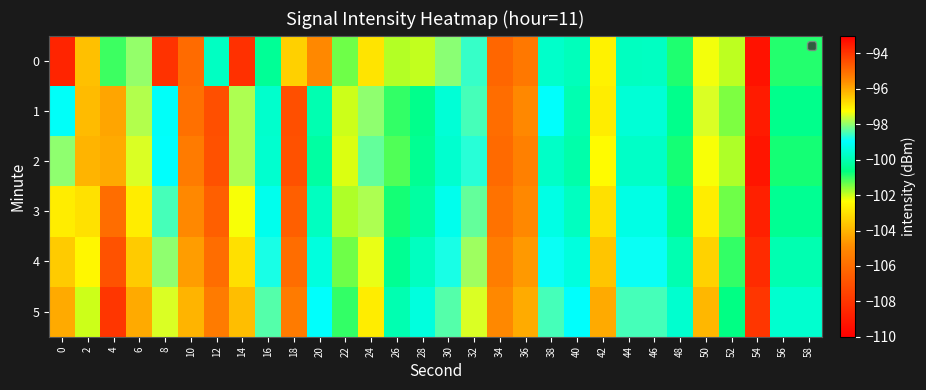

Reading left to right, list all the values displayed in this chart.

0: 0=-93.7	2=-96.3	4=-101.1	6=-98.0	8=-108.1	10=-106.1	12=-99.7	14=-108.2	16=-100.4	18=-96.6	20=-105.0	22=-101.4	24=-96.9	26=-101.8	28=-101.9	30=-98.0	32=-98.6	34=-106.2	36=-105.6	38=-99.7	40=-99.9	42=-97.1	44=-99.8	46=-99.8	48=-100.9	50=-97.3	52=-101.9	54=-109.3	56=-100.9	58=-100.9
1: 0=-99.0	2=-103.8	4=-95.9	6=-97.8	8=-99.0	10=-105.9	12=-107.1	14=-97.8	16=-99.6	18=-107.1	20=-100.0	22=-102.0	24=-98.0	26=-101.0	28=-100.5	30=-99.5	32=-98.5	34=-106.0	36=-105.0	38=-99.0	40=-100.0	42=-97.0	44=-99.5	46=-99.5	48=-100.5	50=-97.5	52=-101.5	54=-109.0	56=-100.5	58=-100.5
2: 0=-98.0	2=-104.0	4=-96.0	6=-97.5	8=-99.0	10=-105.5	12=-107.0	14=-97.8	16=-99.6	18=-107.0	20=-100.2	22=-102.1	24=-98.3	26=-101.2	28=-100.4	30=-99.6	32=-98.7	34=-106.1	36=-105.3	38=-99.7	40=-100.1	42=-97.2	44=-99.7	46=-99.7	48=-100.8	50=-97.3	52=-101.8	54=-109.2	56=-100.8	58=-100.8
3: 0=-97.0	2=-103.0	4=-95.0	6=-97.0	8=-98.5	10=-105.0	12=-106.5	14=-97.3	16=-99.2	18=-106.5	20=-99.8	22=-101.8	24=-97.8	26=-100.8	28=-100.2	30=-99.2	32=-98.3	34=-105.8	36=-105.0	38=-99.3	40=-99.8	42=-96.8	44=-99.3	46=-99.3	48=-100.4	50=-97.0	52=-101.4	54=-108.8	56=-100.4	58=-100.4
4: 0=-96.5	2=-102.5	4=-94.5	6=-96.5	8=-98.0	10=-104.5	12=-106.0	14=-96.8	16=-98.8	18=-106.0	20=-99.4	22=-101.4	24=-97.4	26=-100.4	28=-99.8	30=-98.8	32=-97.9	34=-105.4	36=-104.6	38=-98.9	40=-99.4	42=-96.4	44=-98.9	46=-98.9	48=-100.0	50=-96.6	52=-101.0	54=-108.4	56=-100.0	58=-100.0
5: 0=-96.0	2=-102.0	4=-94.0	6=-96.0	8=-97.5	10=-104.0	12=-105.5	14=-96.3	16=-98.4	18=-105.5	20=-99.0	22=-101.0	24=-97.0	26=-100.0	28=-99.4	30=-98.4	32=-97.5	34=-105.0	36=-104.2	38=-98.5	40=-99.0	42=-96.0	44=-98.5	46=-98.5	48=-99.6	50=-96.2	52=-100.6	54=-108.0	56=-99.6	58=-99.6